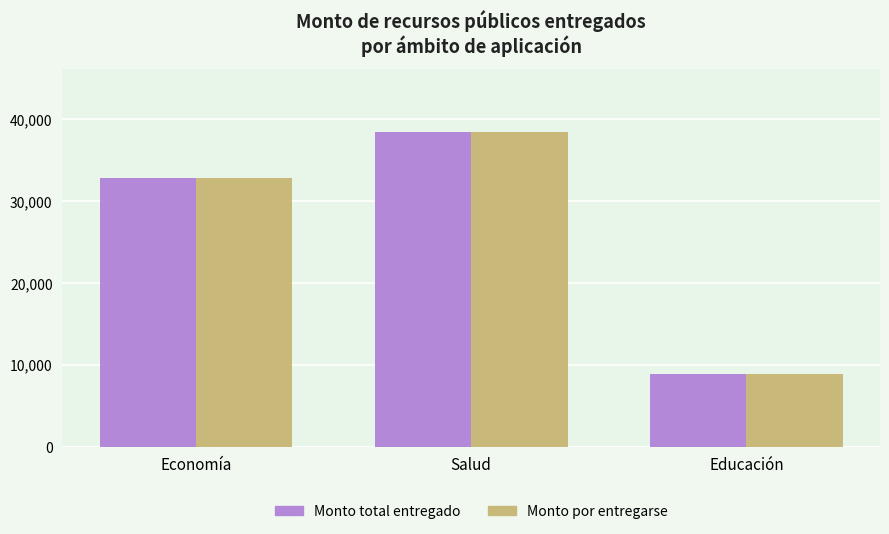

Which category has the lowest value in the Monto total entregado series?

Educación